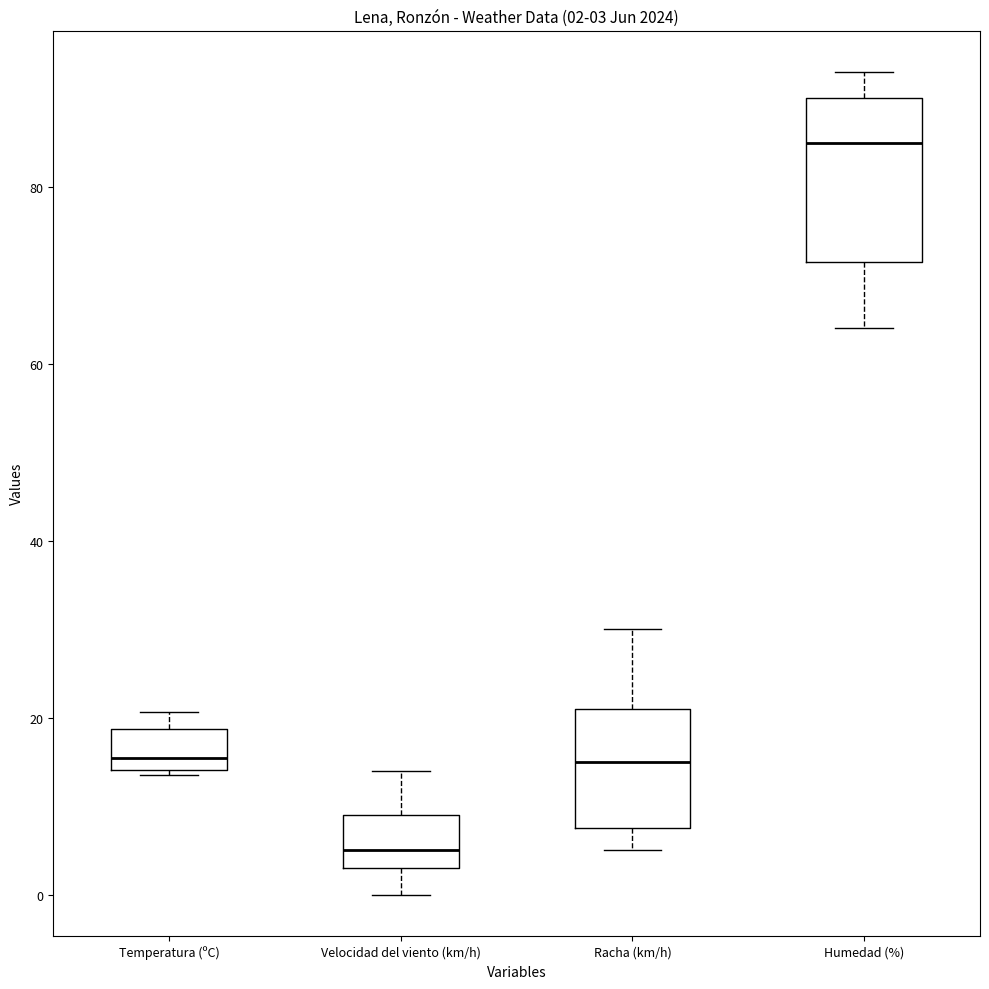

Which box is the tallest, from its lower edge to its upper edge?

Humedad (%)